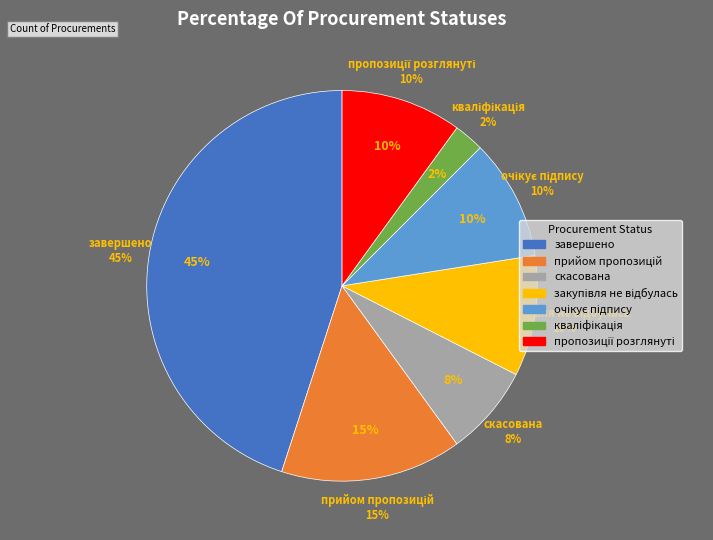

How many slices are in this pie chart?

7